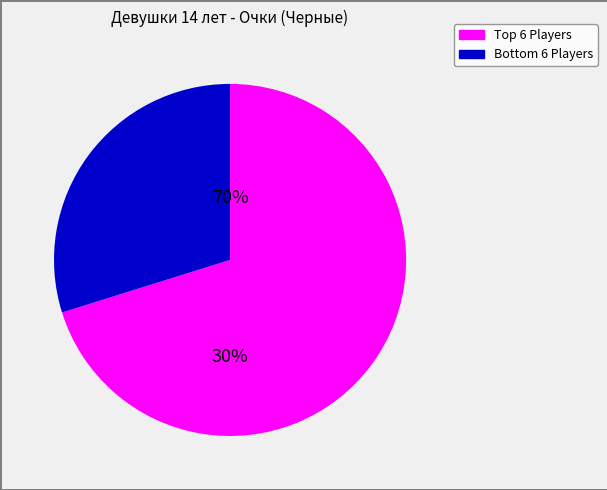

True or false: Алипбай Акбота accounts for 20% of the total.

False